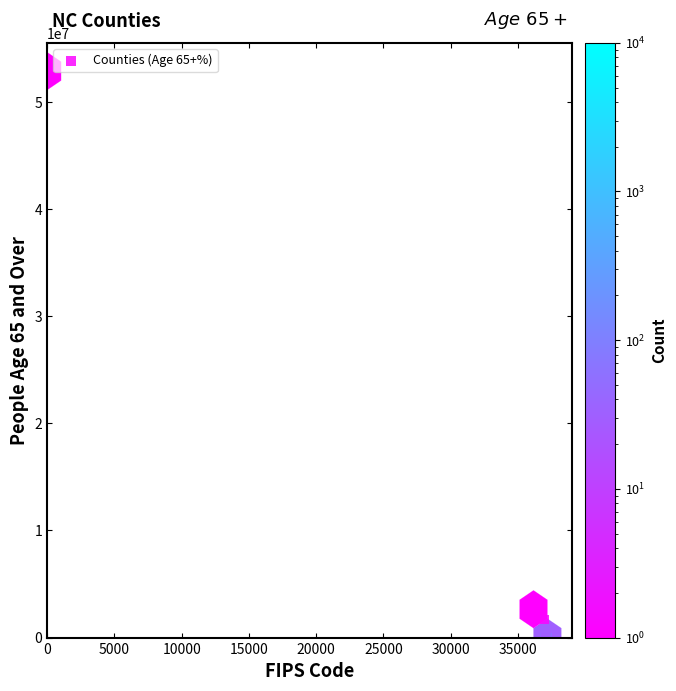

What Y value in the scatter plot is closest to 26444699?

1686235